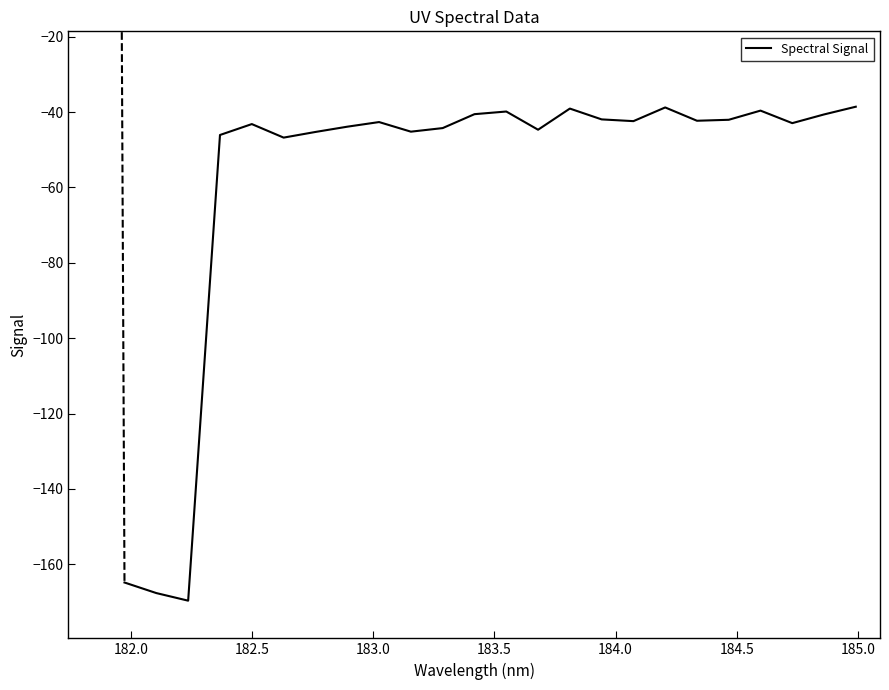

What is the maximum value shown in the chart?

-38.6